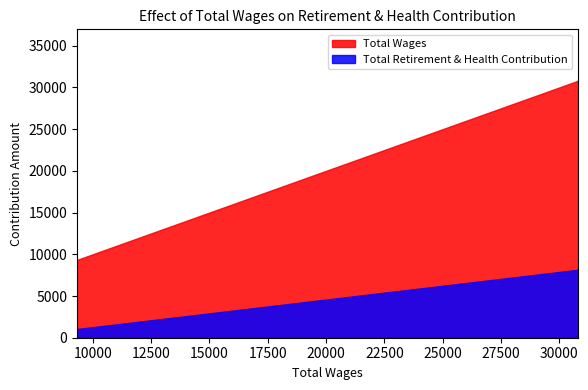

List the series in order of their overall mean, lowest first.

Total Retirement & Health Contribution, Total Wages